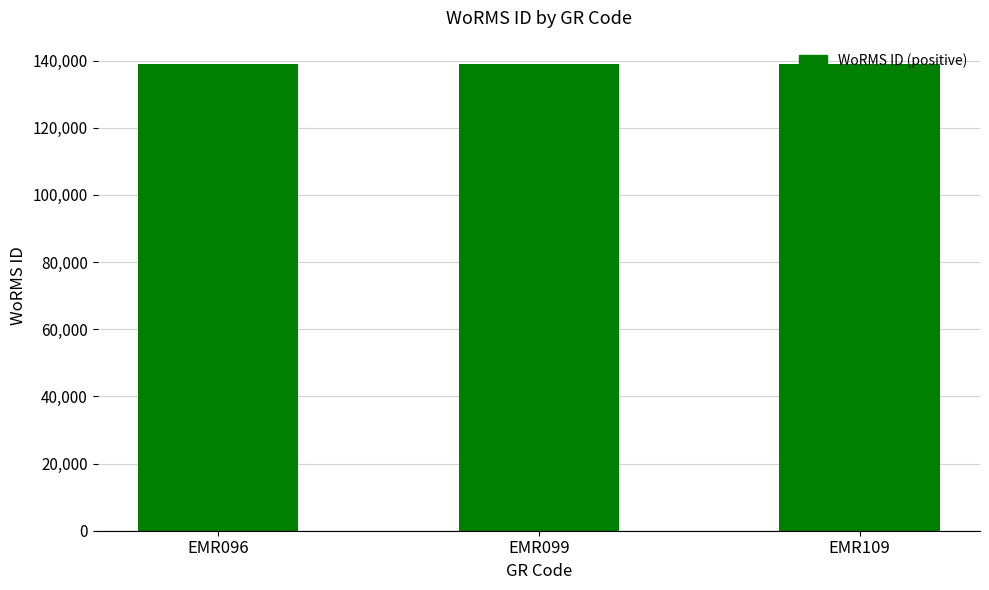

How many bars are there in total?

3